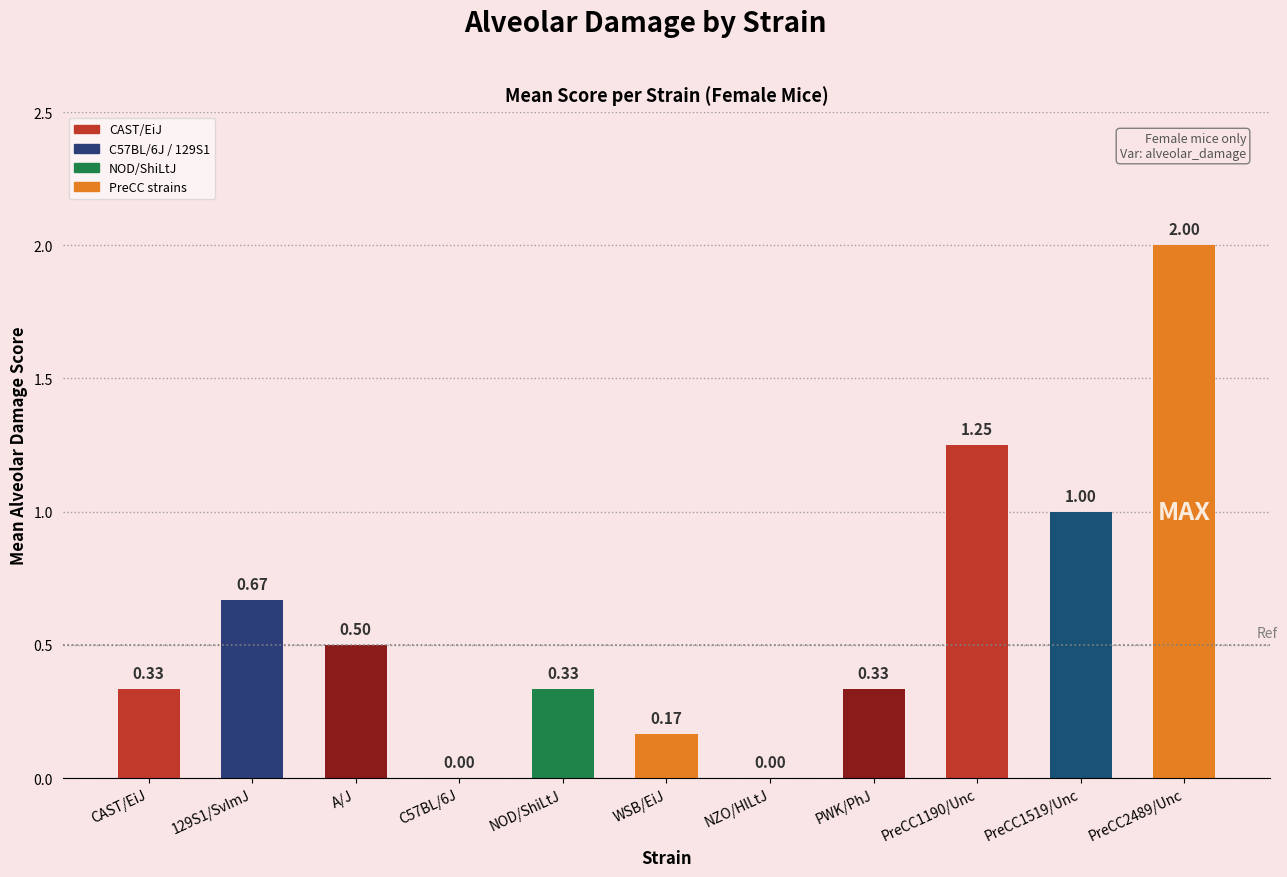

What is the sum of all values?

6.6